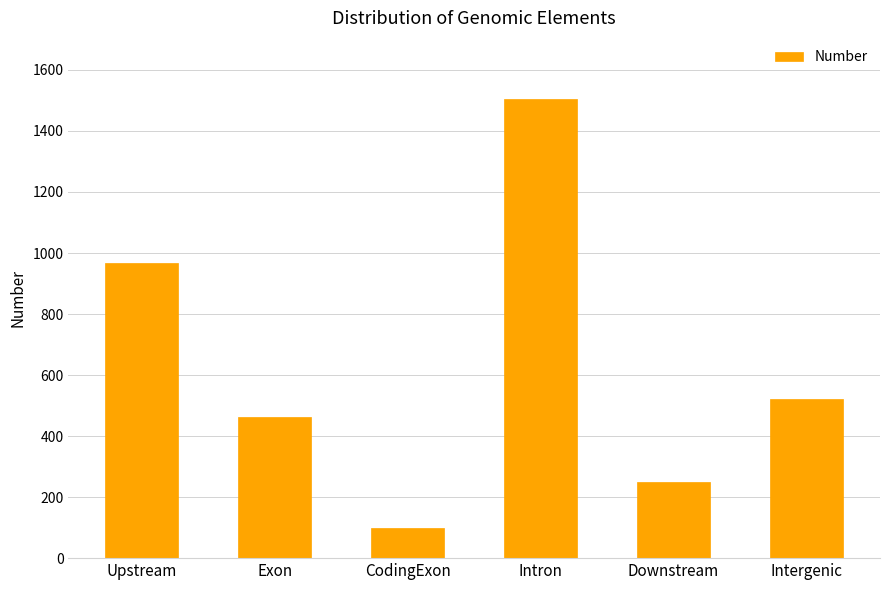

Reading left to right, transcribe all the data shown in this chart.

Upstream=966	Exon=462	CodingExon=100	Intron=1505	Downstream=248	Intergenic=521